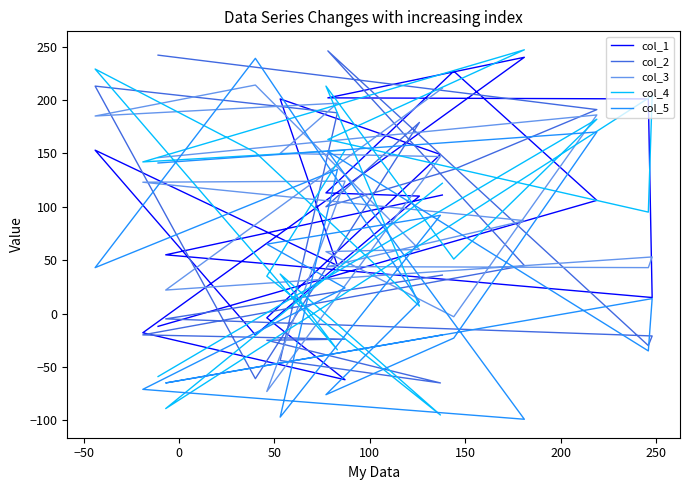

What is the value of the col_4 point at the 14th from the left?

151